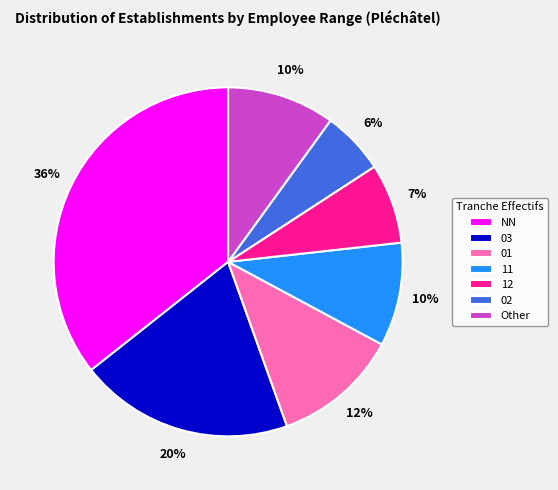

To the nearest percent, what is the difference between the largest and smallest slice percentages?

30%